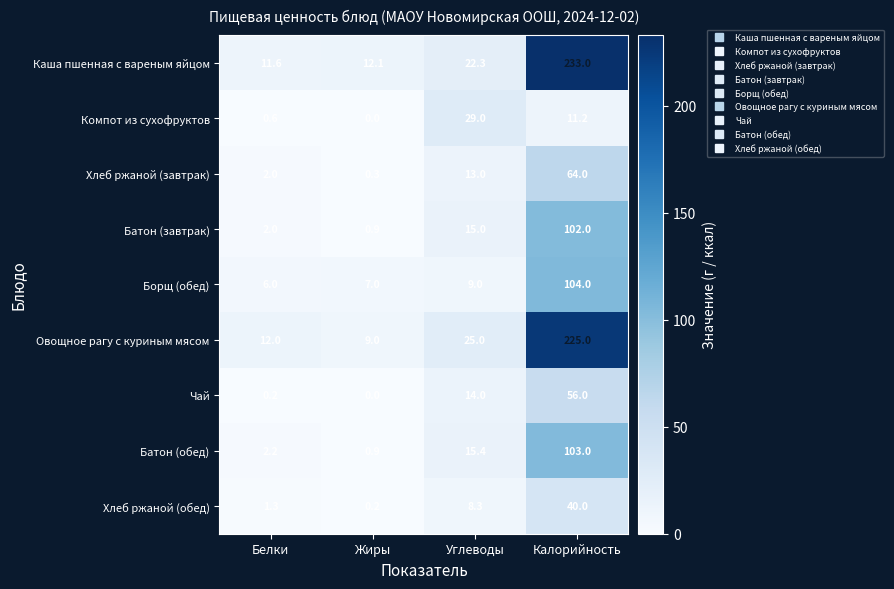

Is it true that Батон (завтрак) equals 2.8 at Белки?

False